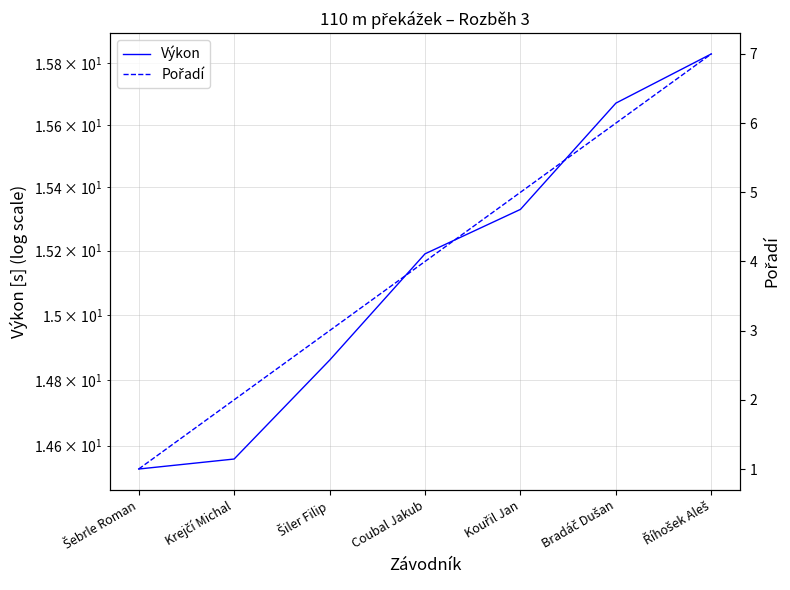

At Říhošek Aleš, list the series in order from largest to smallest.

Výkon, Pořadí